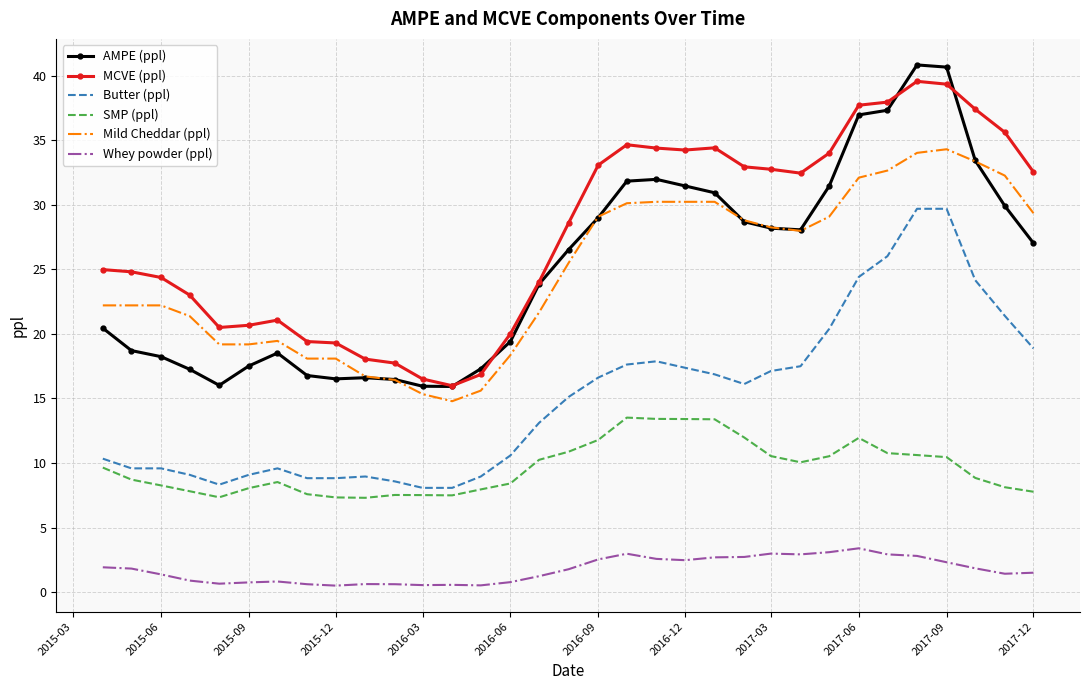

What is the highest value of the SMP (ppl) series?

13.5